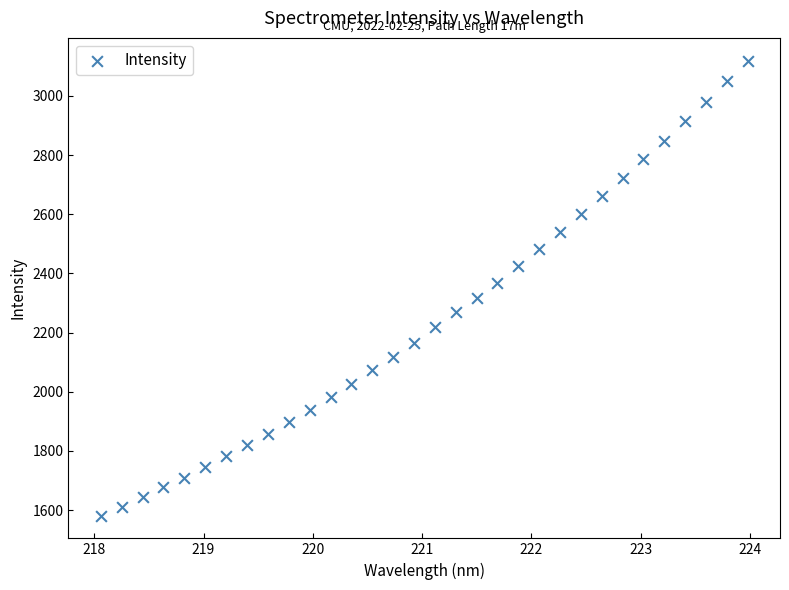

What is the range of Y values (max minus min)?

1537.5